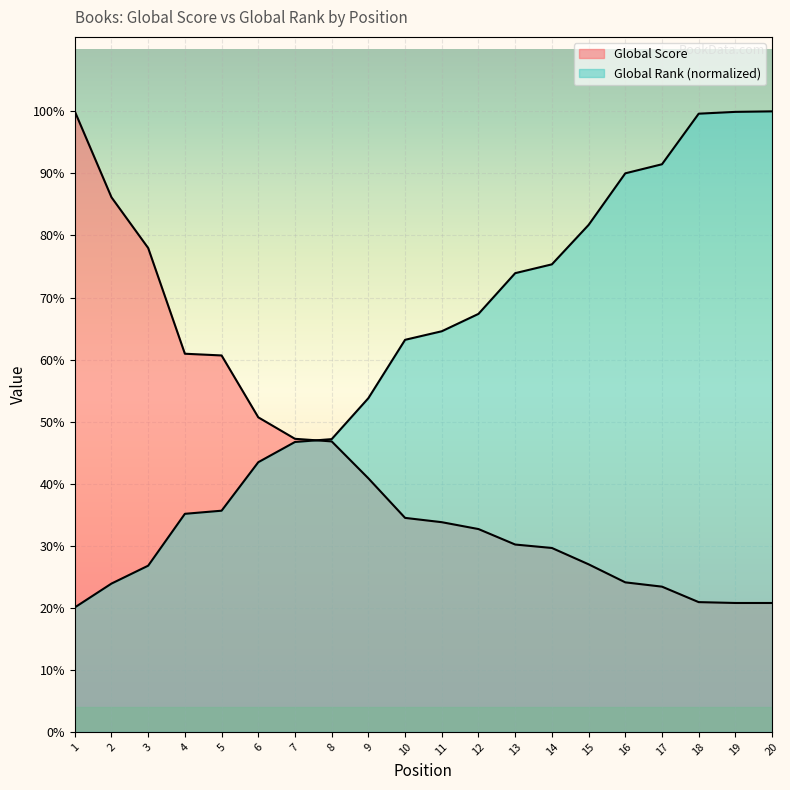

Reading left to right, extract all data points from this chart.

Global Score: 722.0	622.0	563.0	440.0	438.0	366.0	341.0	338.0	295.0	249.0	244.0	236.0	218.0	214.0	195.0	174.0	169.0	151.0	150.0	150.0
Global Rank (scaled): 144.8	172.6	193.4	253.7	257.4	313.8	337.3	340.6	388.3	456.2	466.1	486.4	533.7	544.0	589.8	649.9	660.5	719.3	721.4	722.0